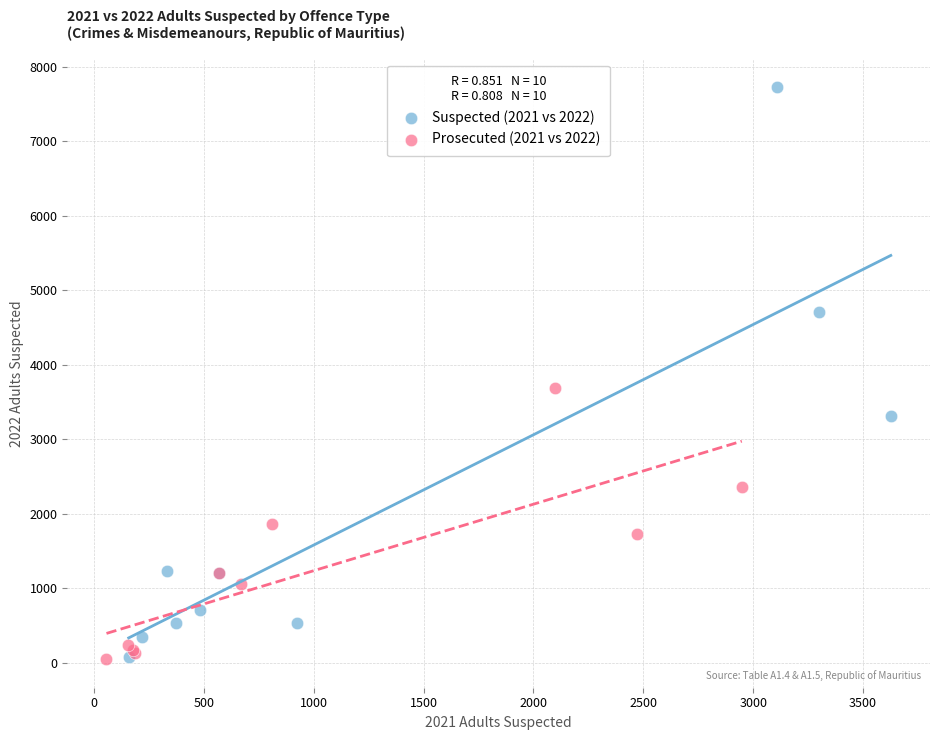

Which series has the widest spread of Y values?

Suspected (2021 vs 2022)